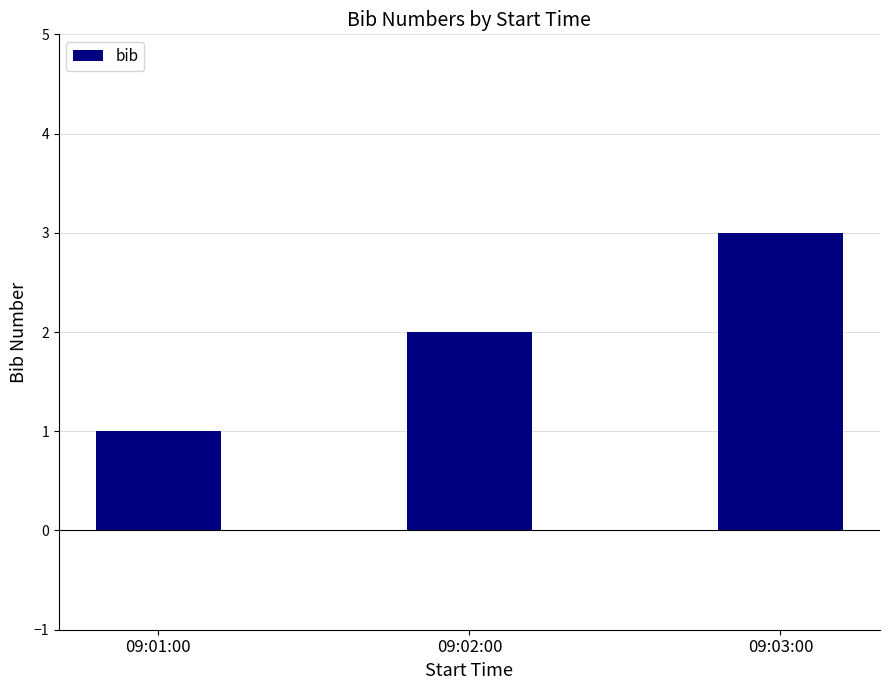

What is the ratio of the value at 09:03:00 to the value at 09:02:00?

1.5